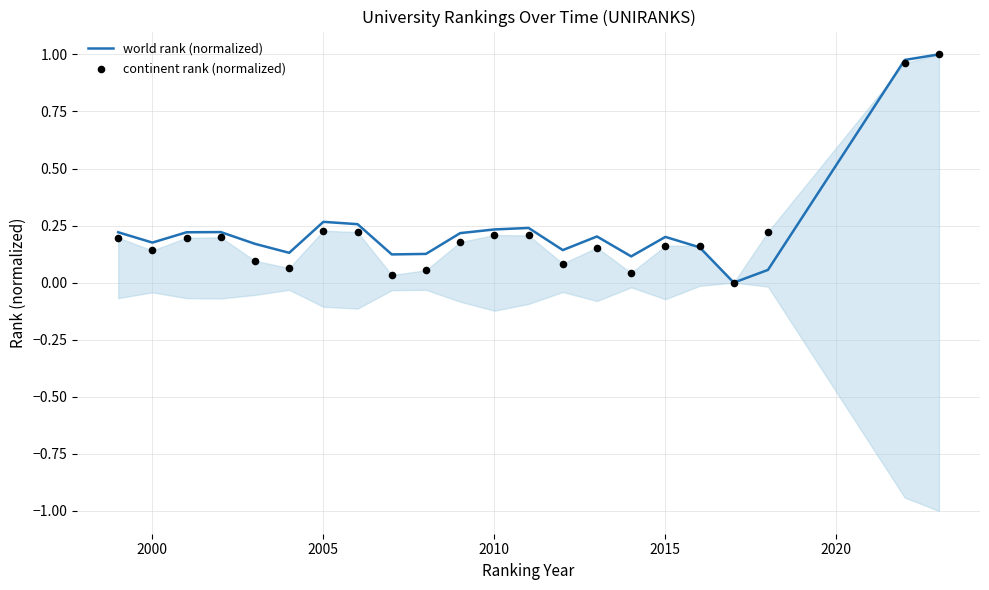

Which series contains the lowest Y value?

world rank (normalized)